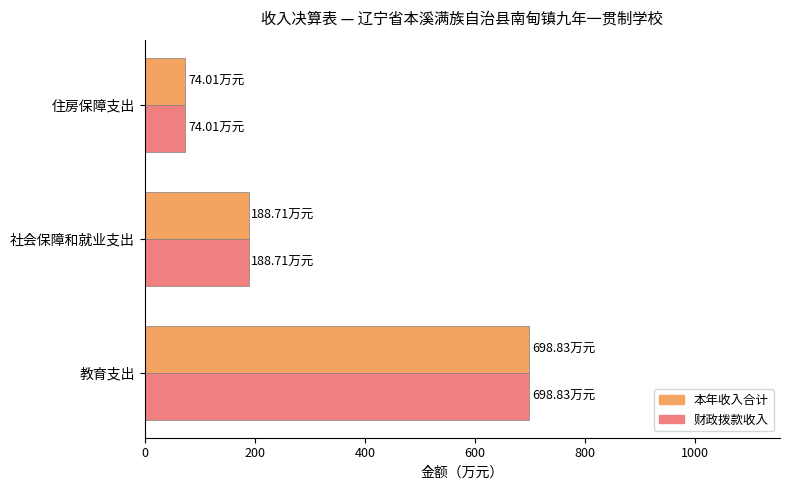

At which label does 本年收入合计 reach its minimum?

住房保障支出